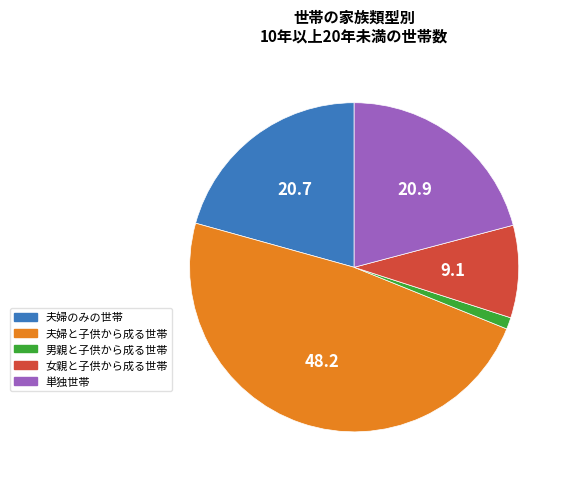

Combined, do 夫婦のみの世帯 and 単独世帯 account for over 50%?

No